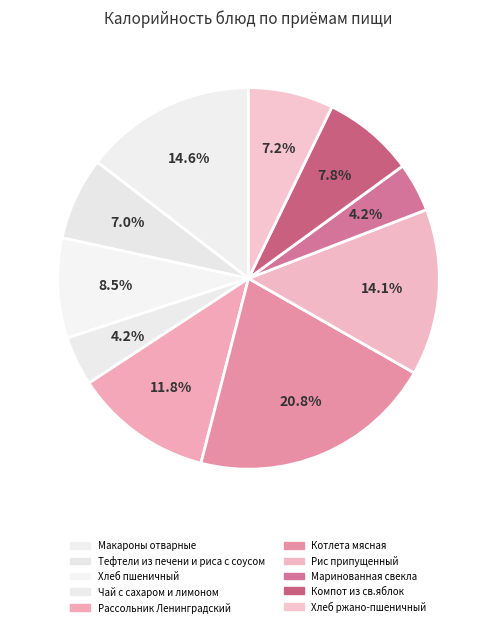

Is it true that Чай с сахаром и лимоном is 4% of the pie?

True